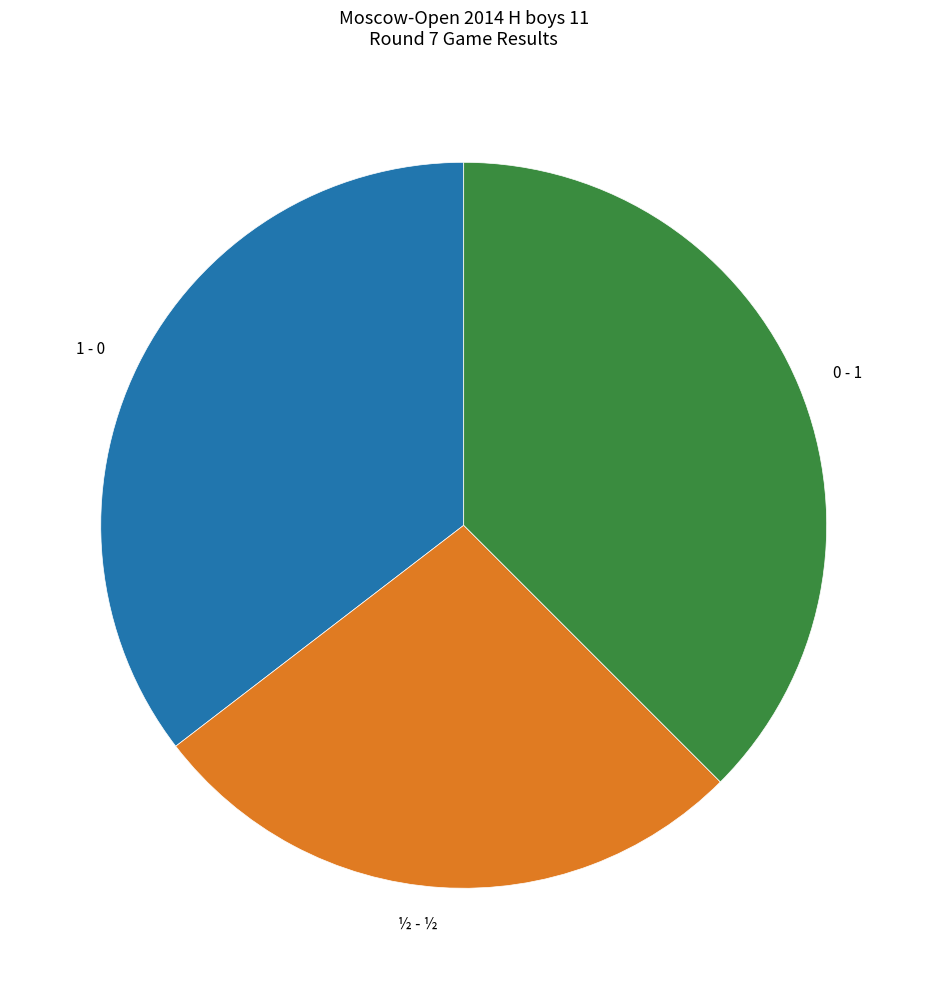

Does any single category account for the majority?

No